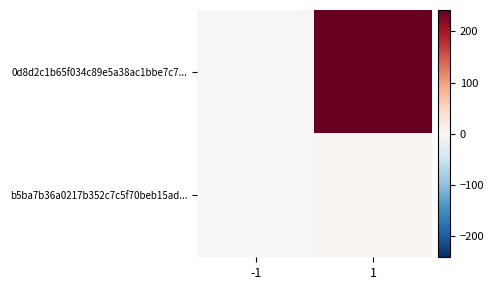

Which series has the largest total across all categories?

0d8d2c1b65f034c89e5a38ac1bbe7c7...